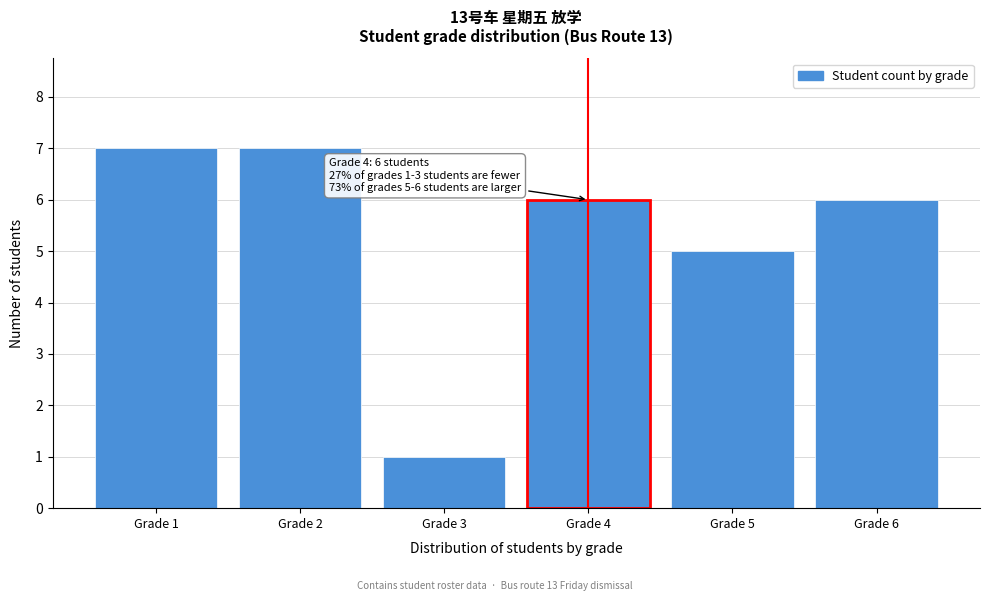

Reading left to right, list all the values displayed in this chart.

Grade 1=7	Grade 2=7	Grade 3=1	Grade 4=6	Grade 5=5	Grade 6=6